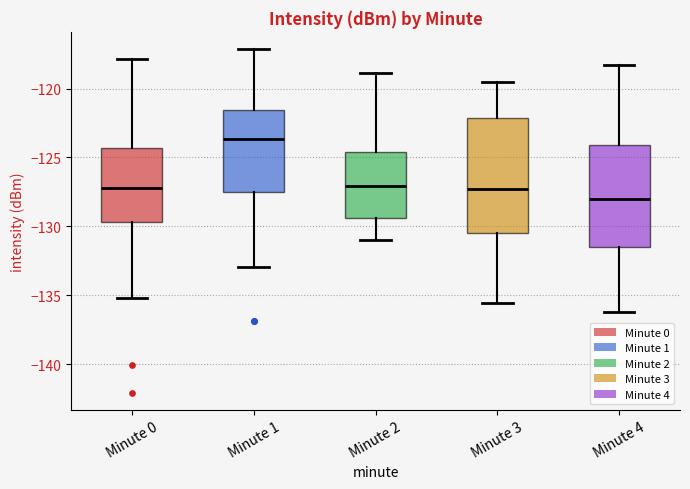

Reading left to right, read every box against the y-axis: the position of its median line, the range the box covers, and the ends of its whiskers. The values are not printed on the chart, so give them approximately, as read against the axis.

Minute 0: median -127.0, box -129.5 to -124.5, whiskers -135.0 to -118.0
Minute 1: median -123.5, box -127.5 to -121.5, whiskers -133.0 to -117.0
Minute 2: median -127.0, box -129.5 to -124.5, whiskers -131.0 to -119.0
Minute 3: median -127.5, box -130.5 to -122.0, whiskers -135.5 to -119.5
Minute 4: median -128.0, box -131.5 to -124.0, whiskers -136.0 to -118.5